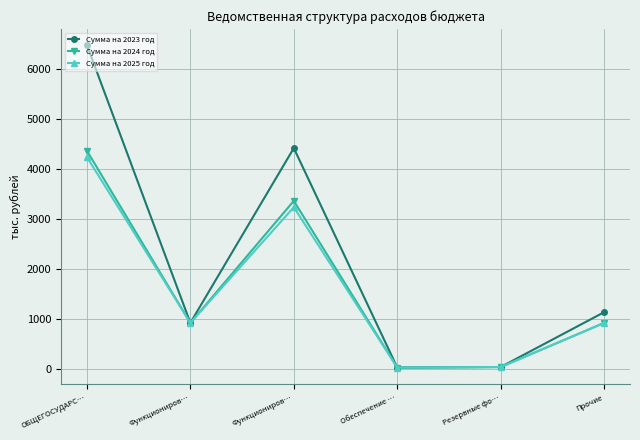

Which label corresponds to the largest value in the chart?

ОБЩЕГОСУДАРС…